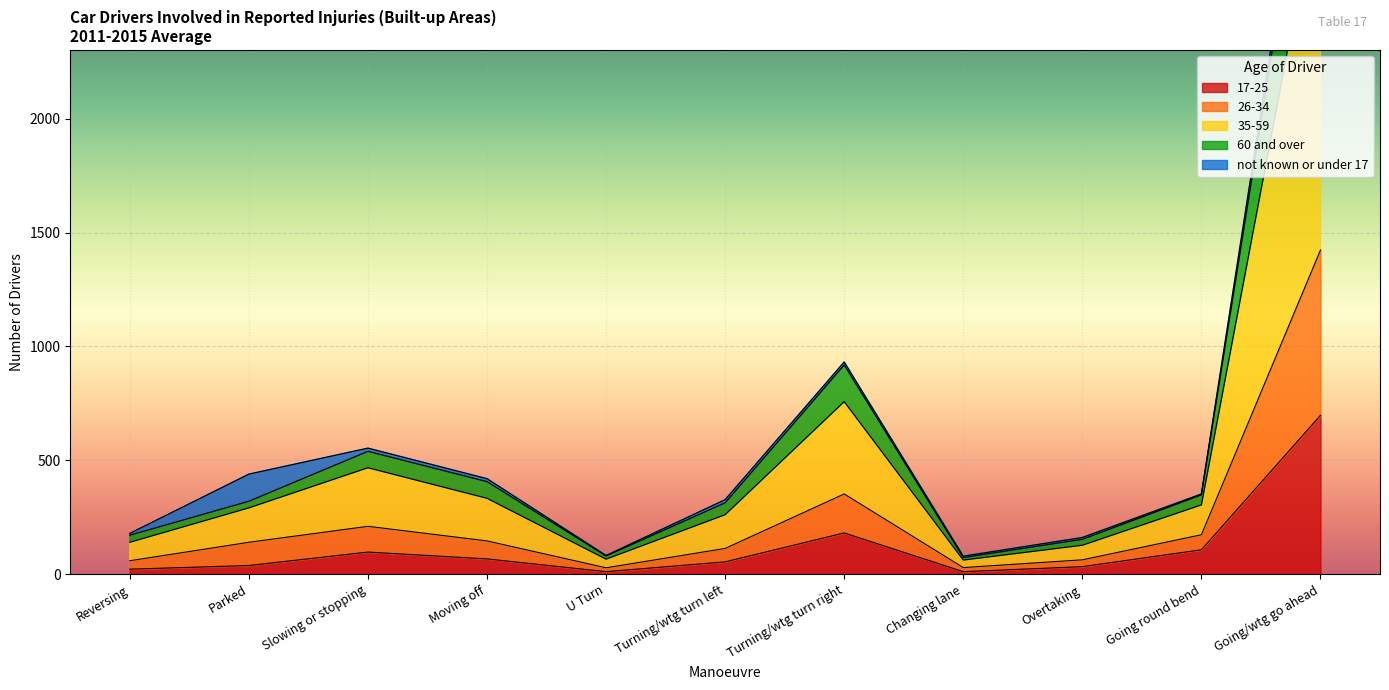

Which has a higher value, Turning/wtg turn left or Going/wtg go ahead?

Going/wtg go ahead